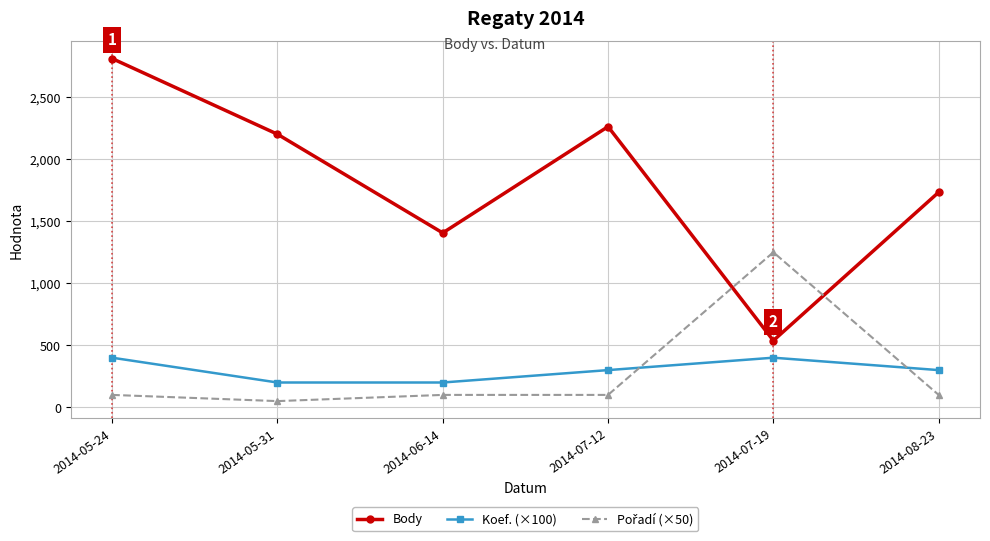

Between 2014-06-14 and 2014-08-23, which series saw the biggest shift?

Body